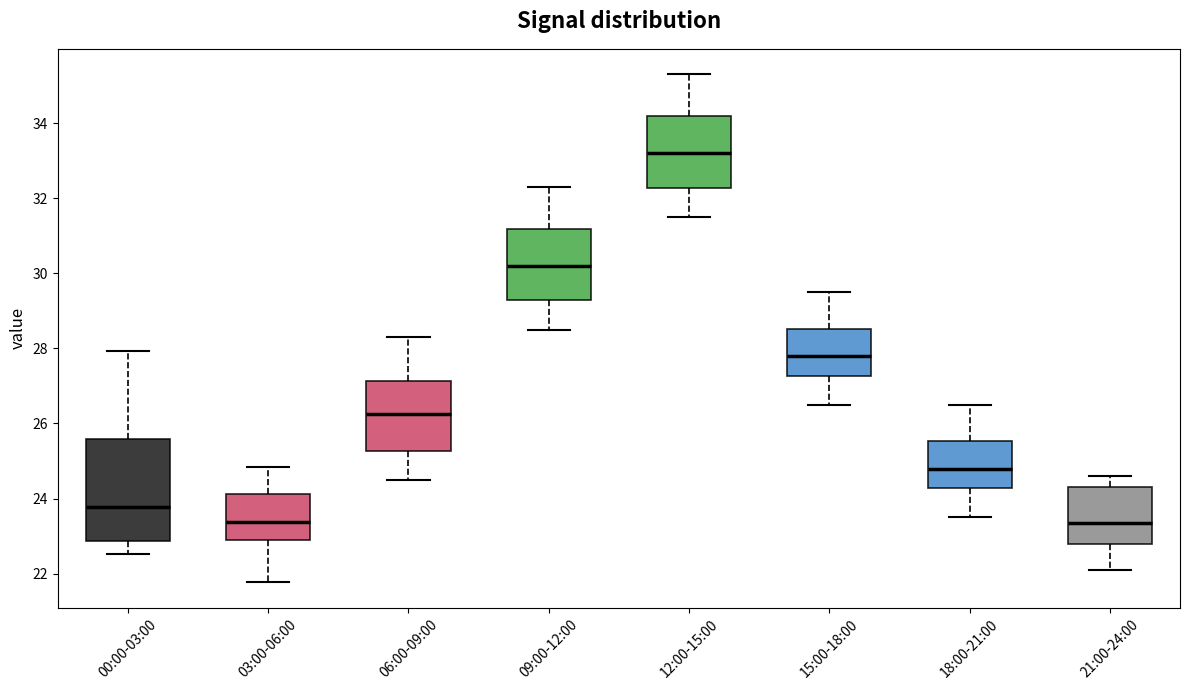

Which box is the tallest, from its lower edge to its upper edge?

00:00-03:00